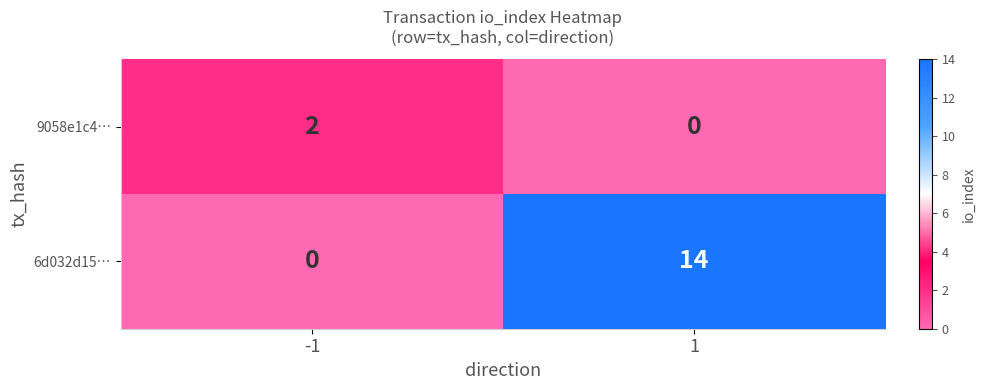

What is the maximum value shown in the chart?

14